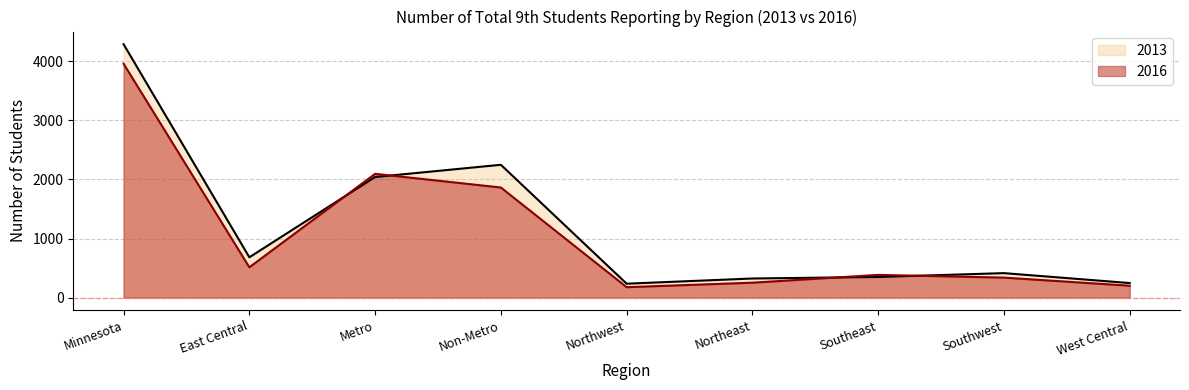

What is the sum of all 2016 values?

9784